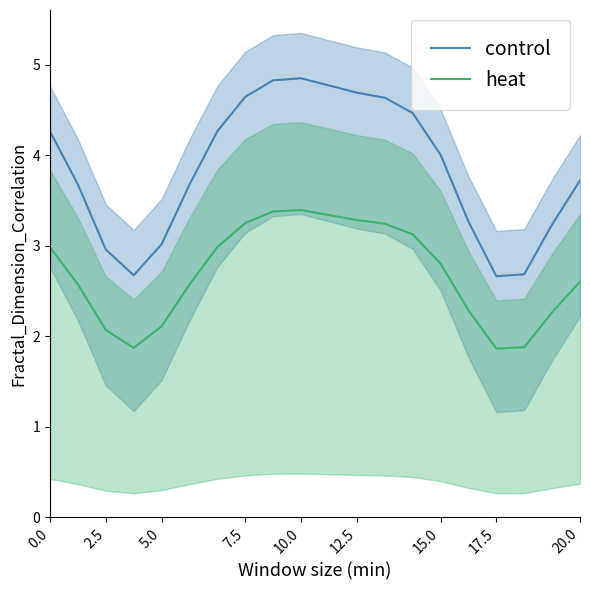

Which series has the widest spread of values?

control